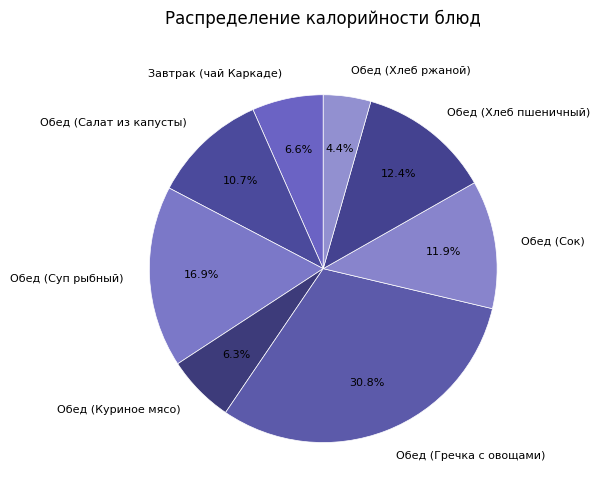

How many segments does this pie chart have?

8